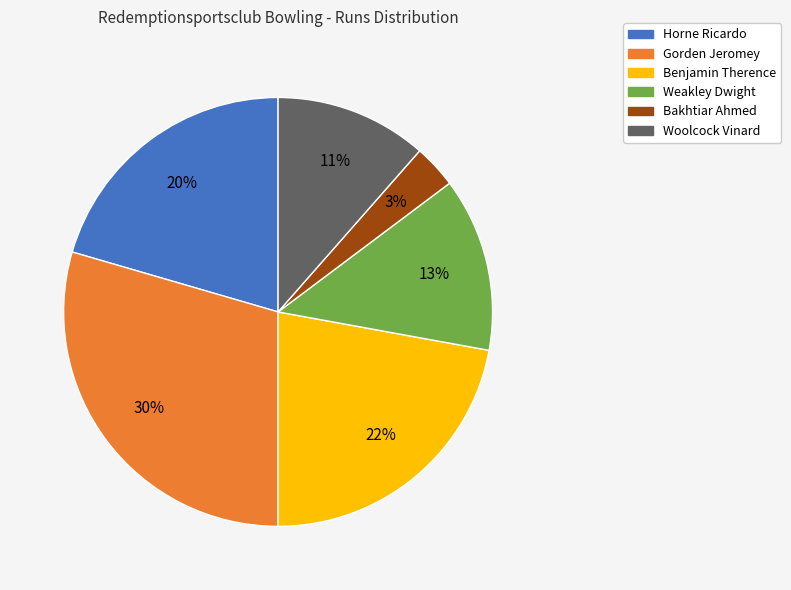

How many segments does this pie chart have?

6